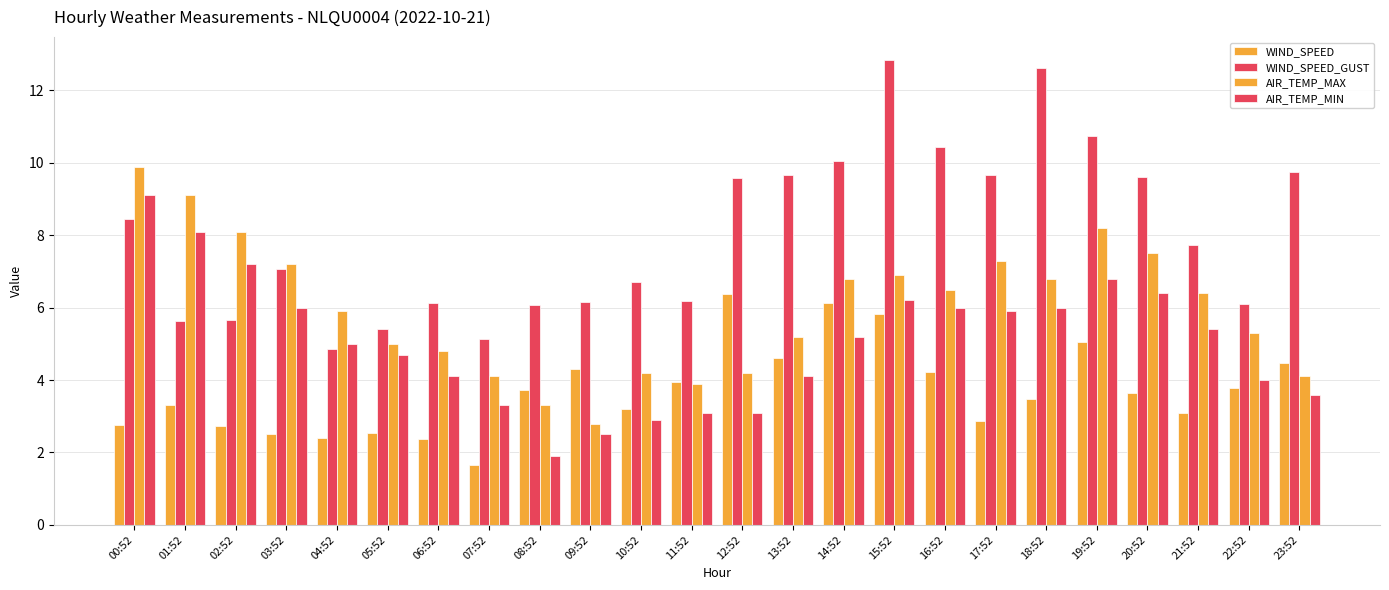

How many values in the AIR_TEMP_MAX series exceed 6?

12